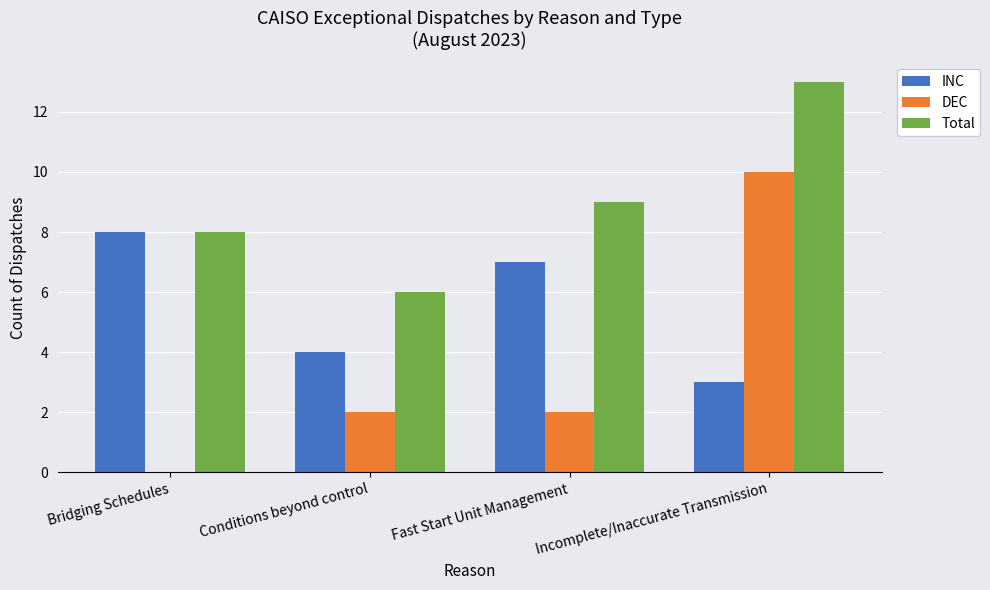

How many series are shown in this chart?

3